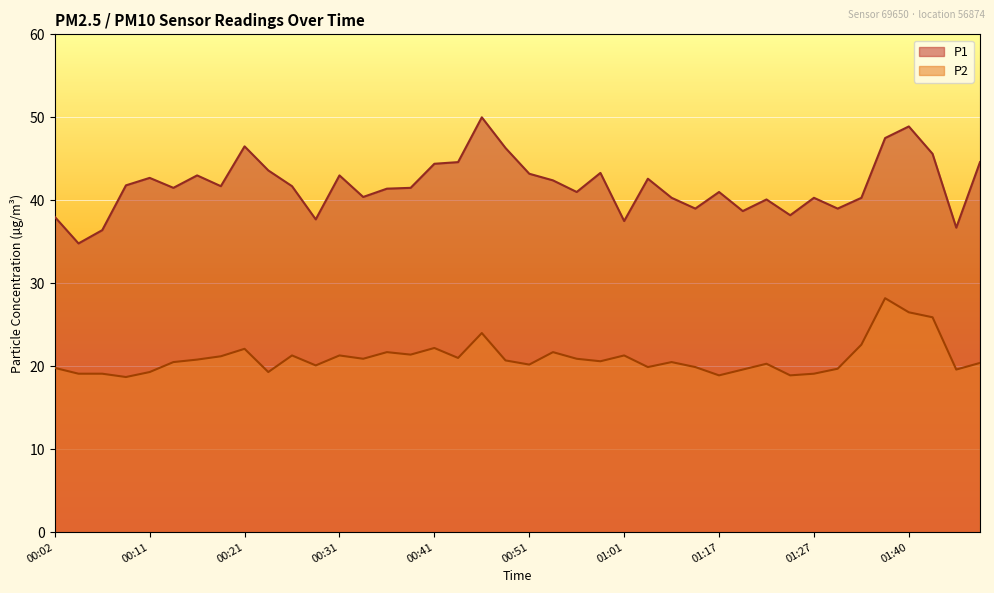

How many distinct data groups are displayed?

2